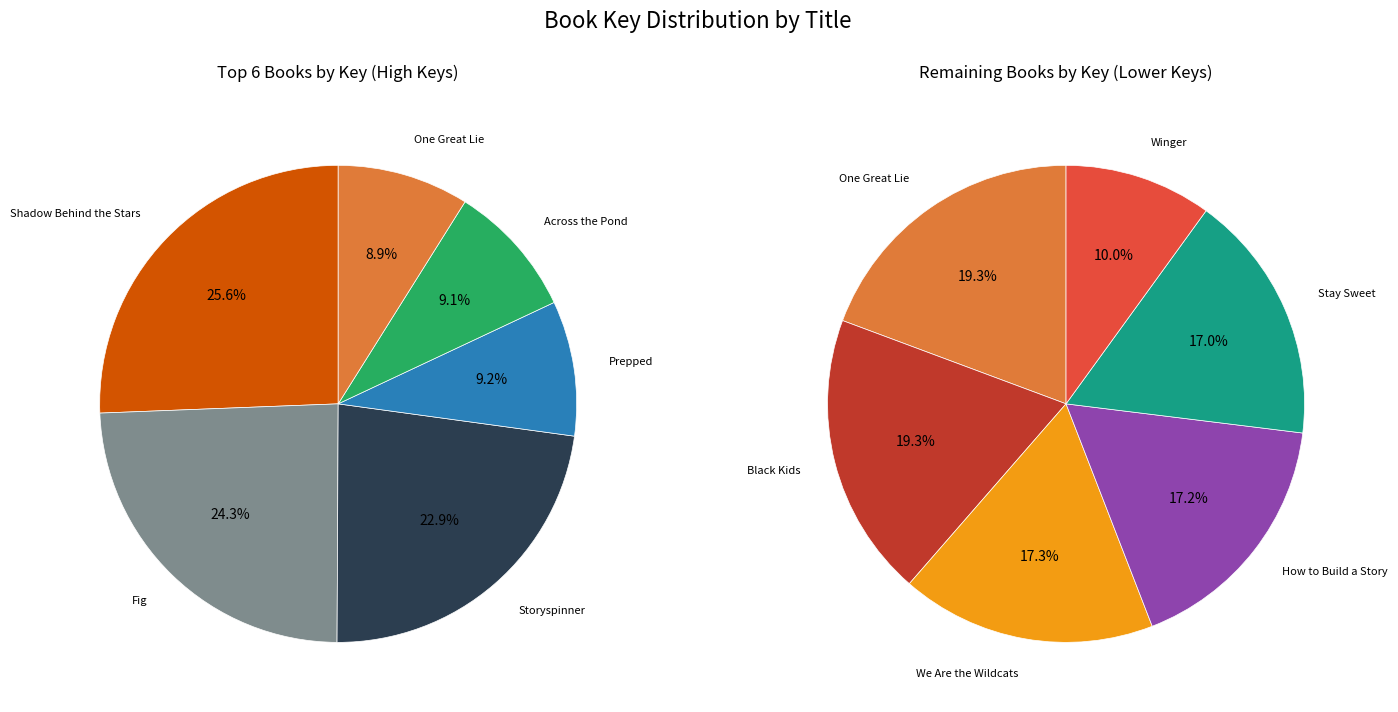

Between Shadow Behind the Stars and Black Kids, which is larger?

Shadow Behind the Stars